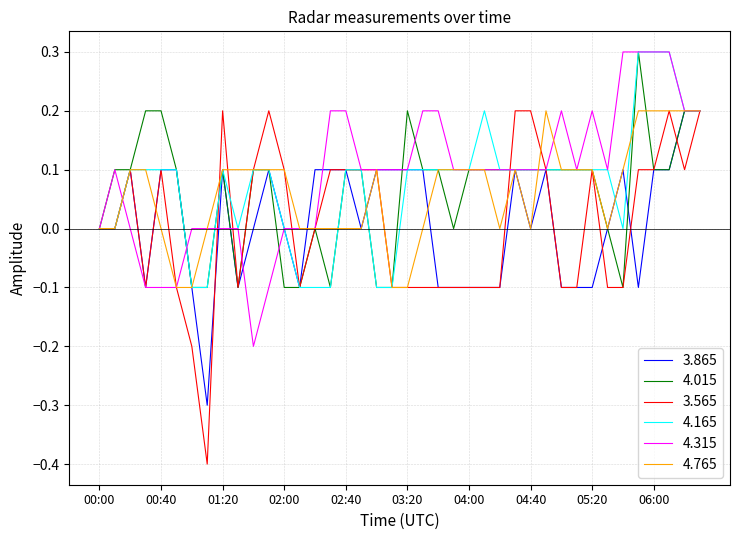

Which series has the largest total across all categories?

4.315